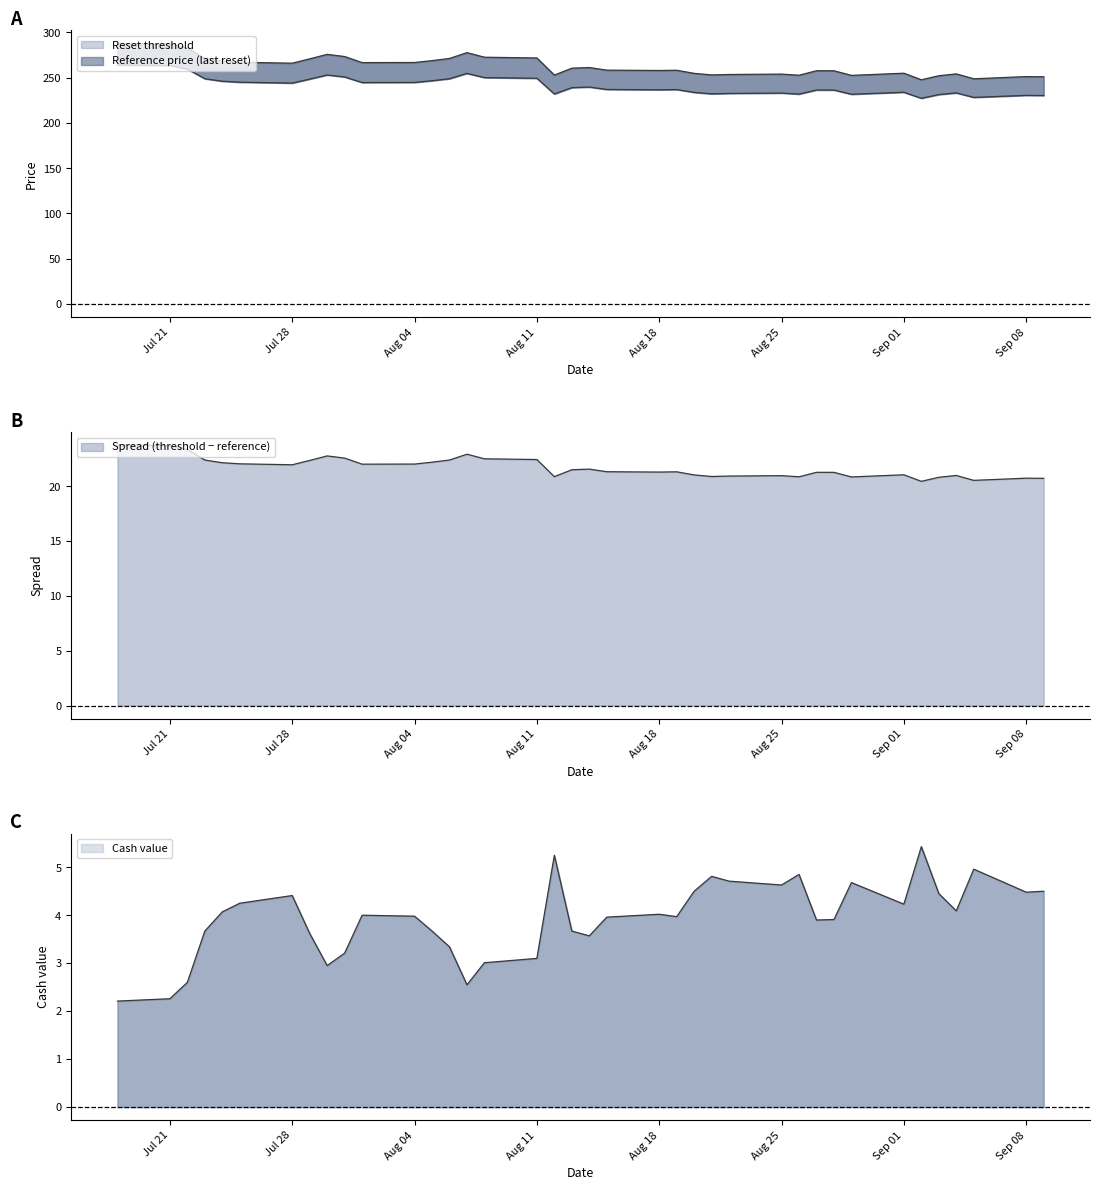

Between 2025-08-20 and 2025-08-12, which series saw the biggest shift?

Reset threshold